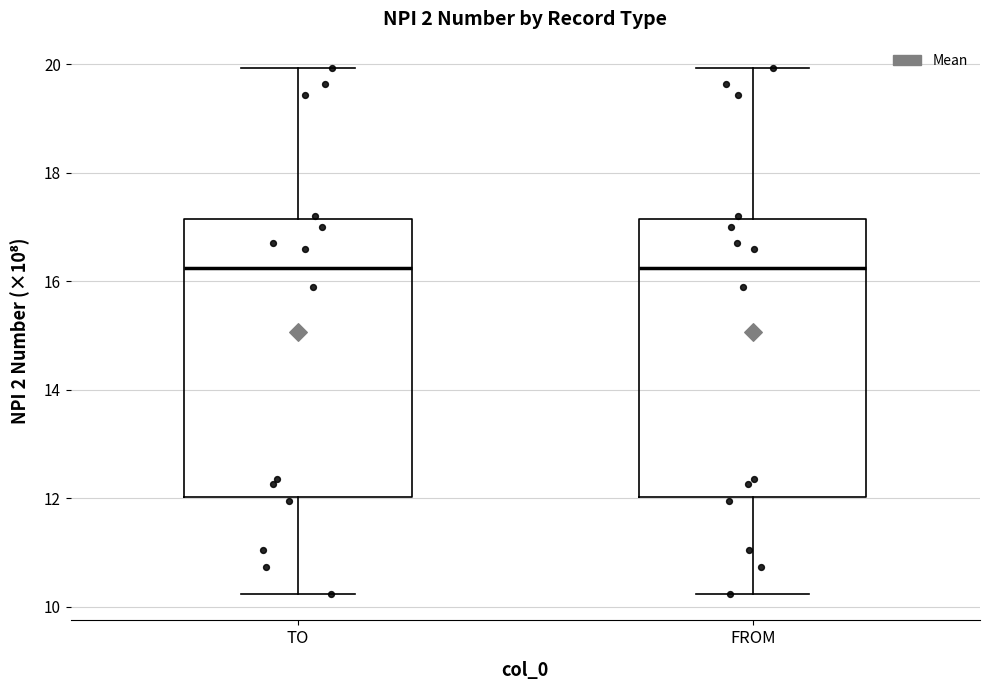

Reading left to right, read every box against the y-axis: the position of its median line, the range the box covers, and the ends of its whiskers. The values are not printed on the chart, so give them approximately, as read against the axis.

TO: median 16.2, box 12.0 to 17.2, whiskers 10.2 to 20.0
FROM: median 16.2, box 12.0 to 17.2, whiskers 10.2 to 20.0